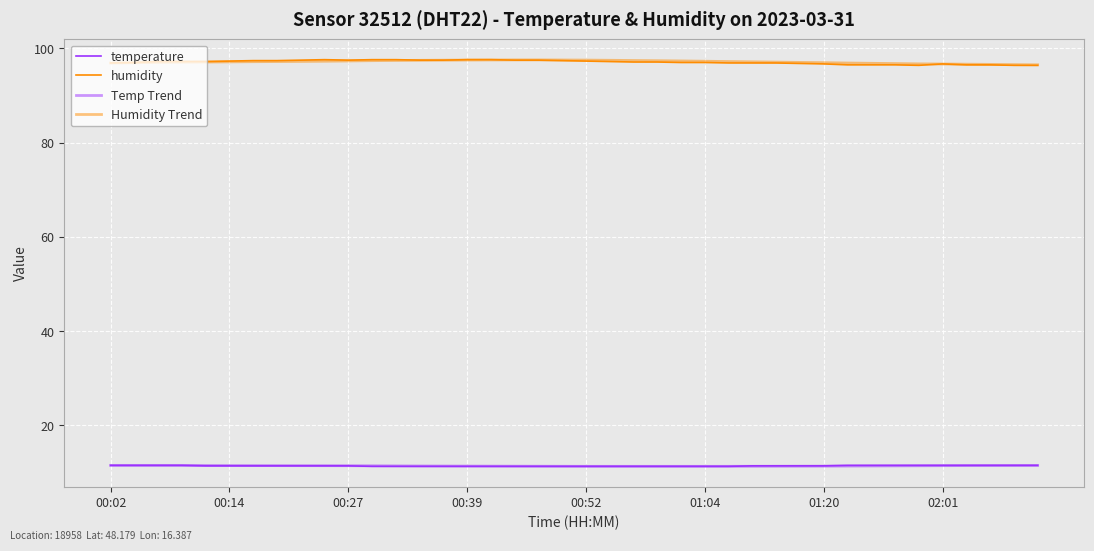

How many lines are shown in the chart?

4